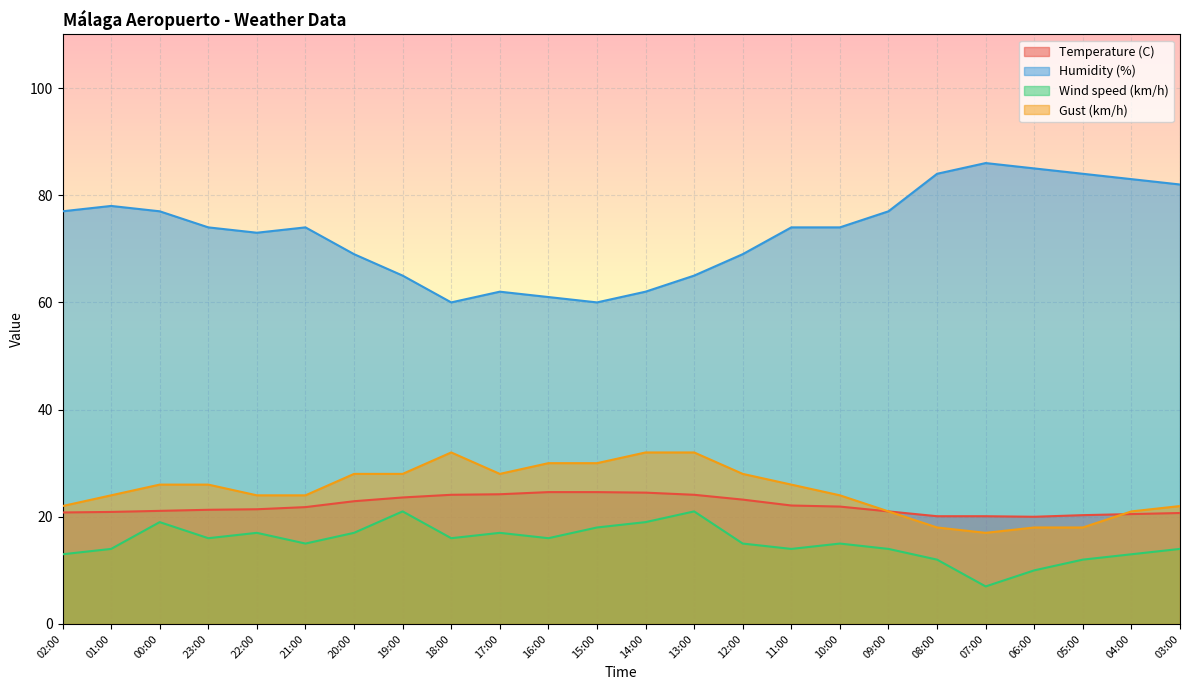

What is the value of the Gust (km/h) point at the 9th from the left?

32.0